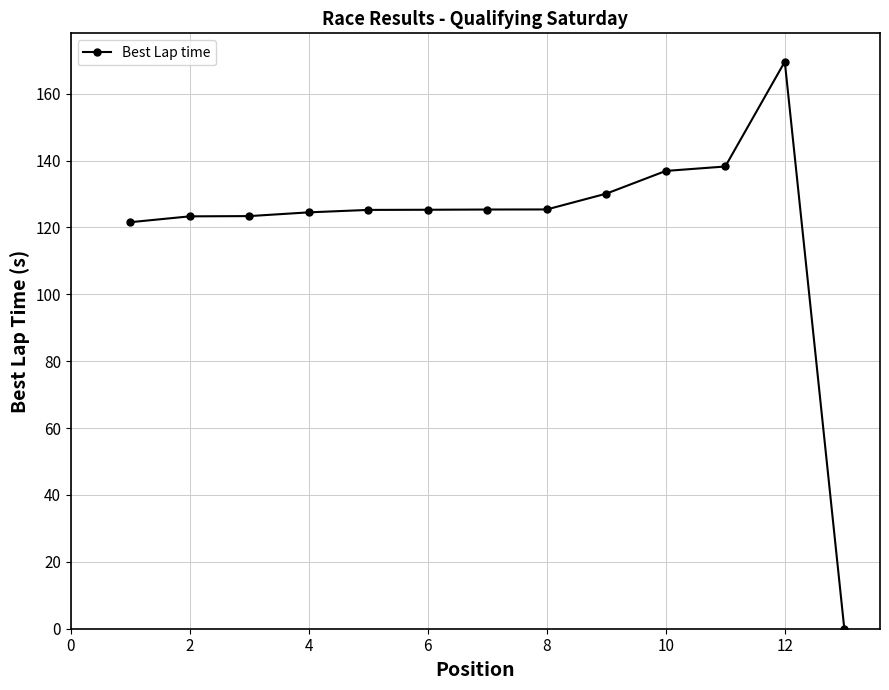

What is the difference between the maximum and minimum values?

169.6